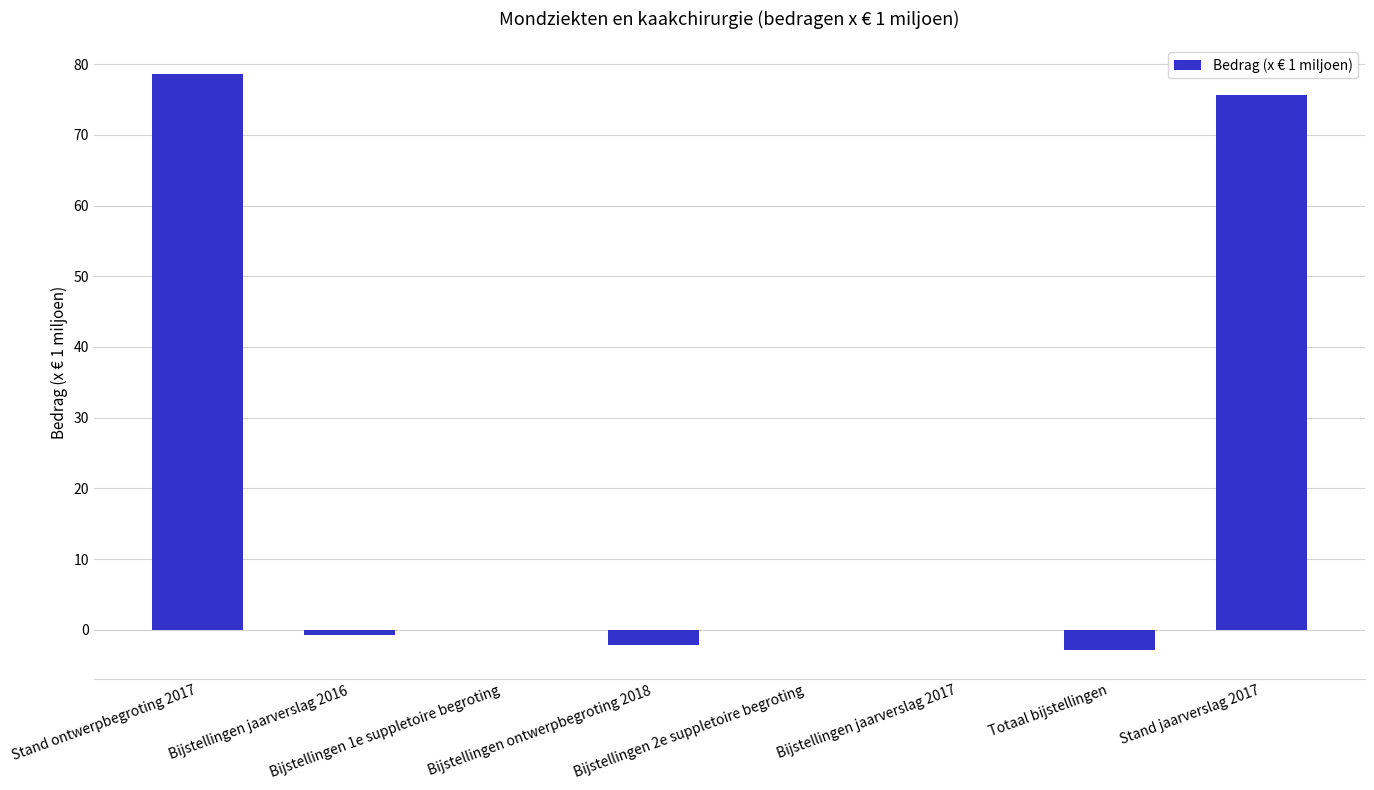

Reading right to left, extract all data points from this chart.

75.7	-2.9	0.0	0.0	-2.2	0.0	-0.7	78.6